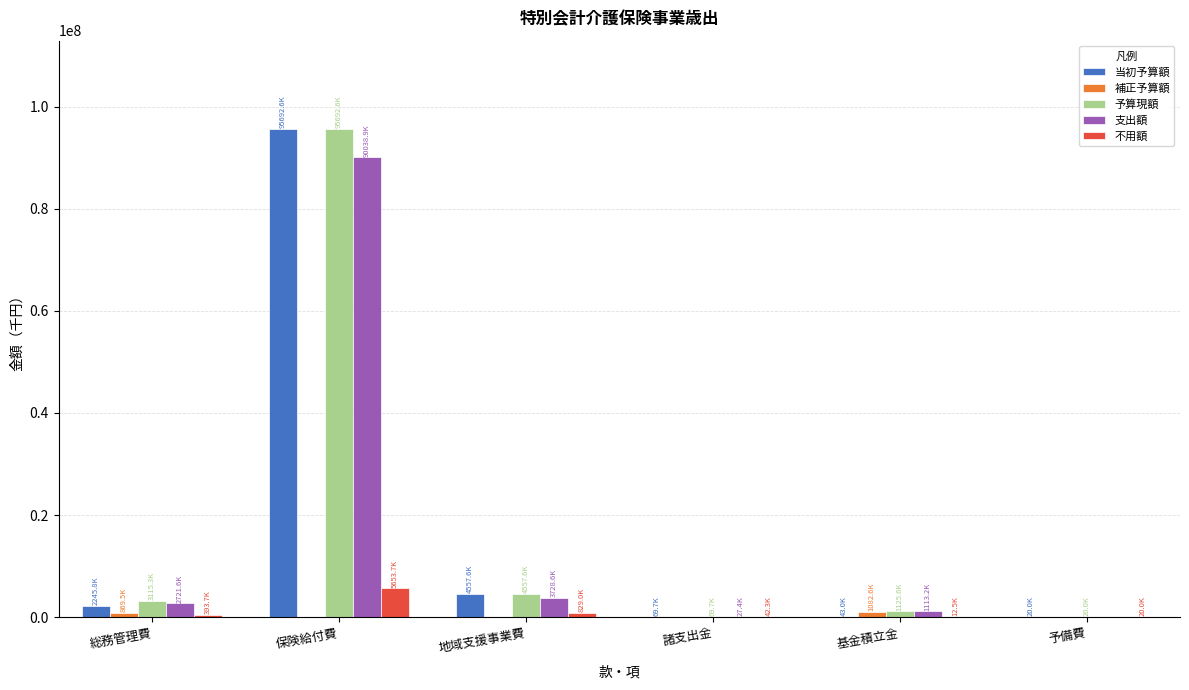

At which category is the sum across all series the highest?

保険給付費